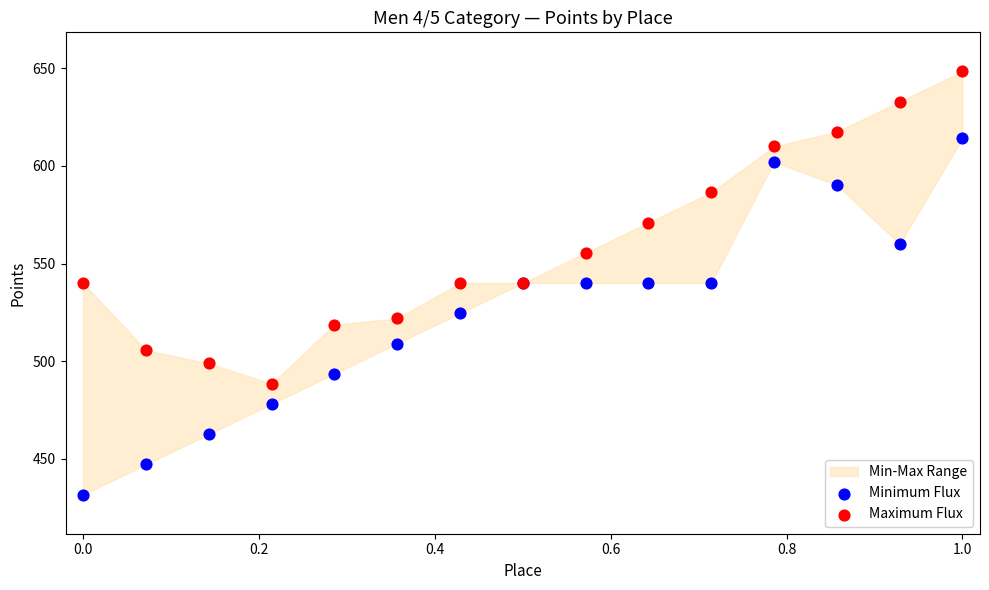

Which series contains the highest Y value?

Maximum Flux